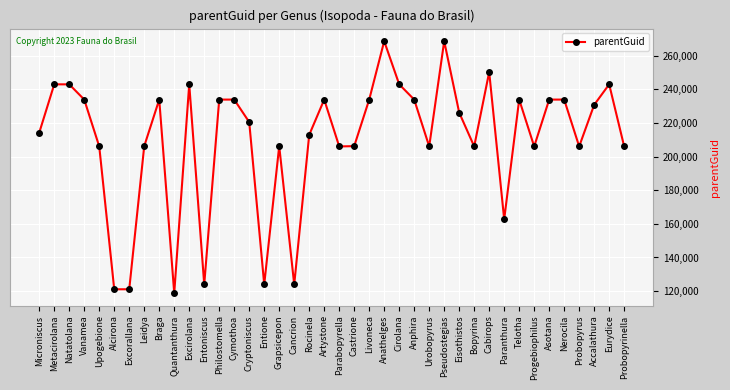

What position from the right is Accalathura?

3